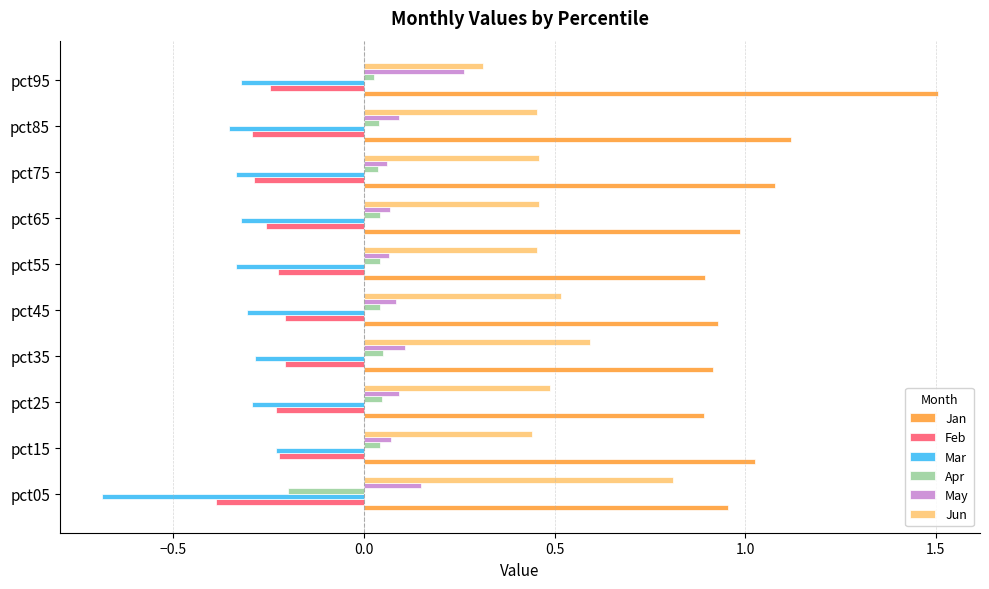

At which category is the sum across all series the highest?

pct95